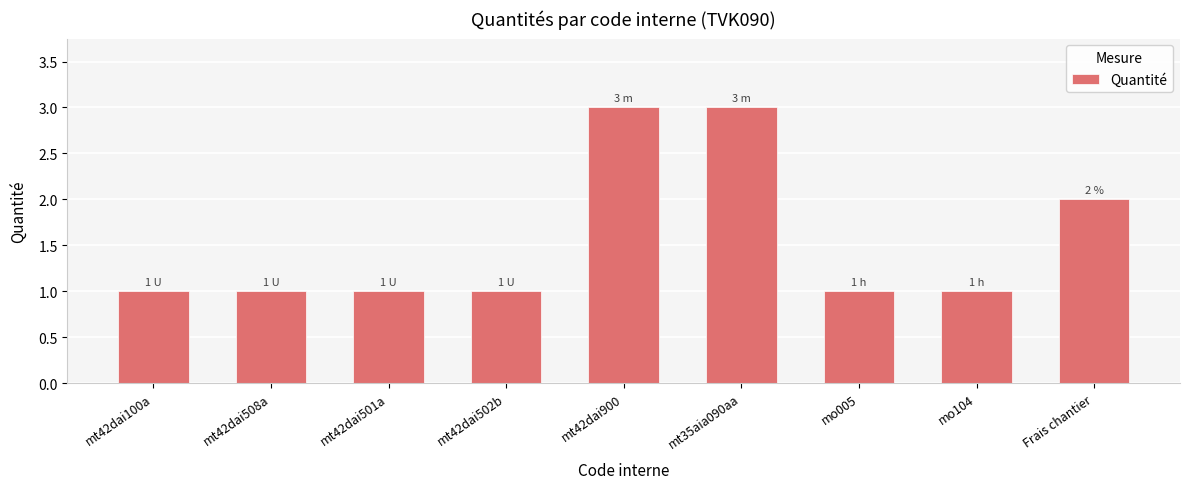

Count the values in the range 1 to 2.

7